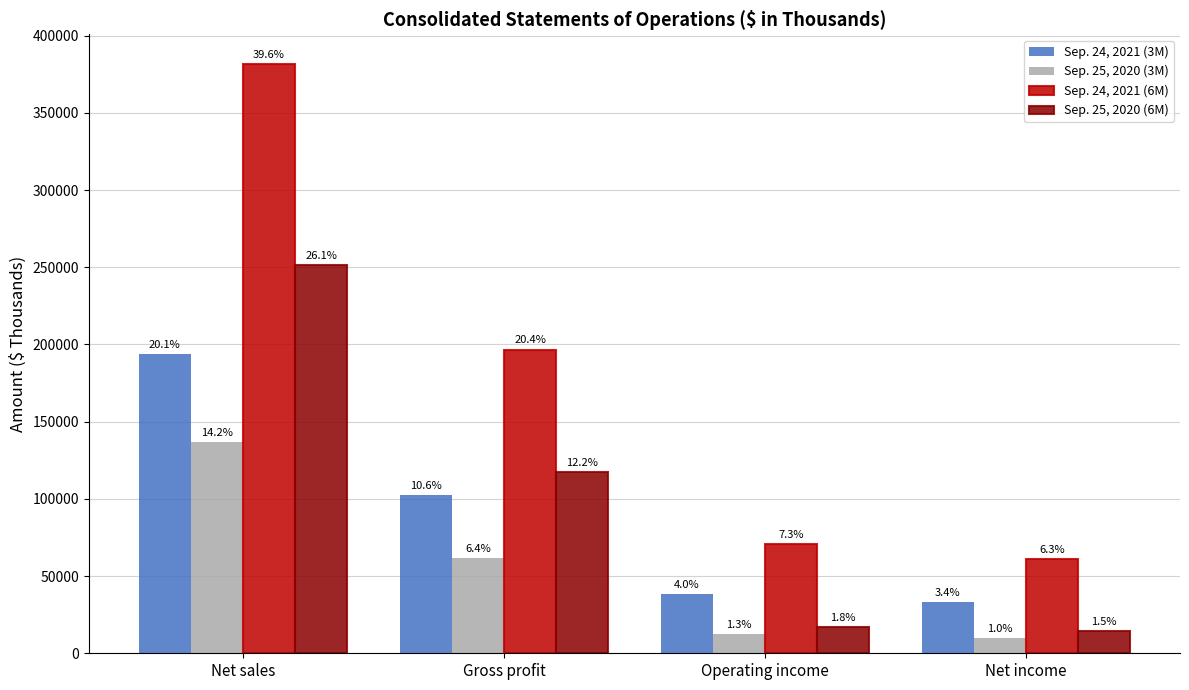

What are all the series names shown in the legend?

Sep. 24, 2021 (3M), Sep. 25, 2020 (3M), Sep. 24, 2021 (6M), Sep. 25, 2020 (6M)